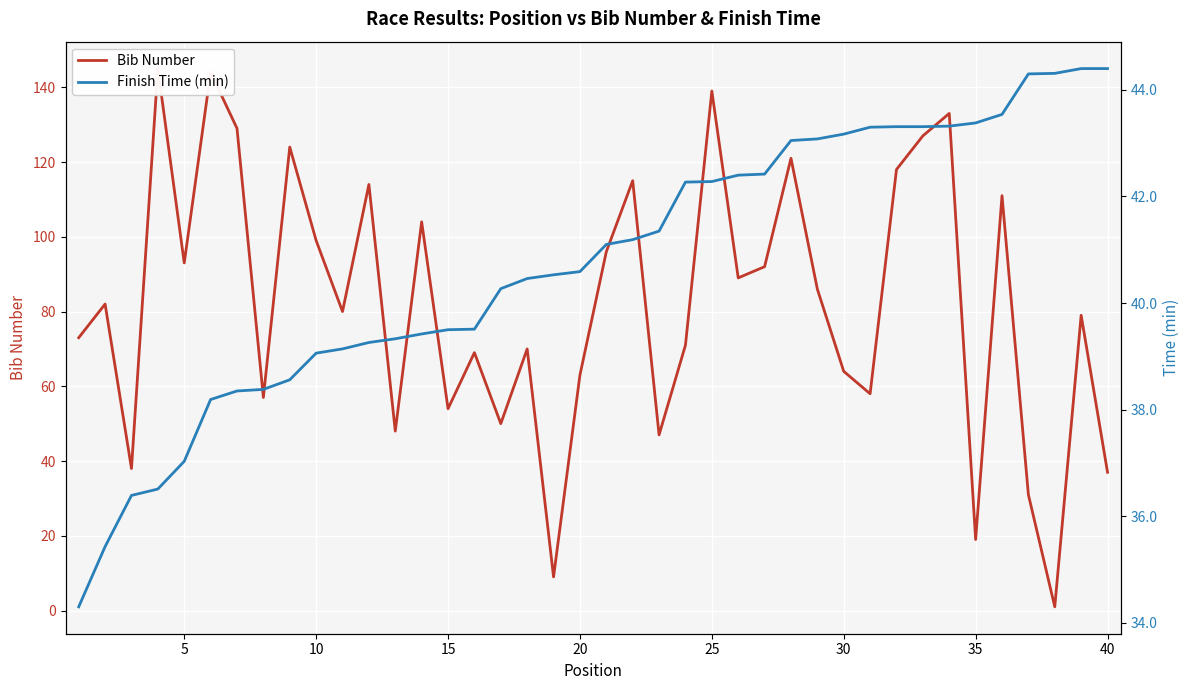

How many data points in Bib Number are less than 82?

20